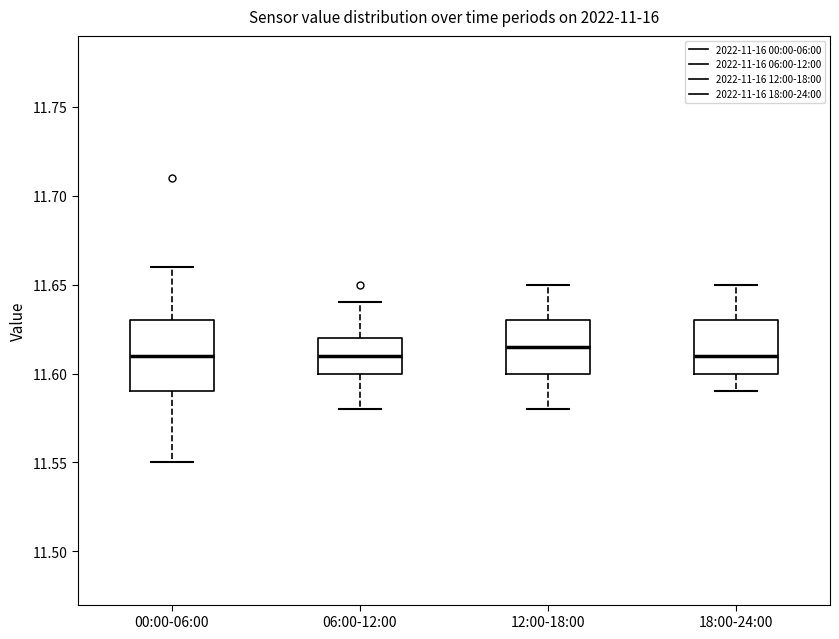

Reading left to right, read every box against the y-axis: the position of its median line, the range the box covers, and the ends of its whiskers. The values are not printed on the chart, so give them approximately, as read against the axis.

00:00-06:00: median 11.610, box 11.590 to 11.630, whiskers 11.550 to 11.660
06:00-12:00: median 11.610, box 11.600 to 11.620, whiskers 11.580 to 11.640
12:00-18:00: median 11.615, box 11.600 to 11.630, whiskers 11.580 to 11.650
18:00-24:00: median 11.610, box 11.600 to 11.630, whiskers 11.590 to 11.650